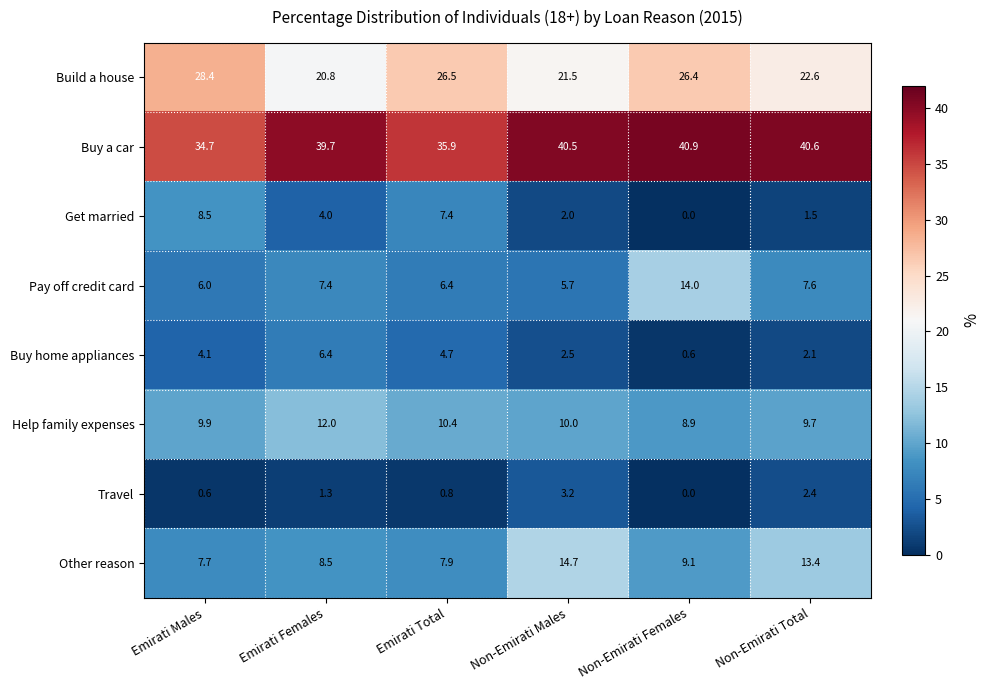

What is the maximum value shown in the chart?

40.9